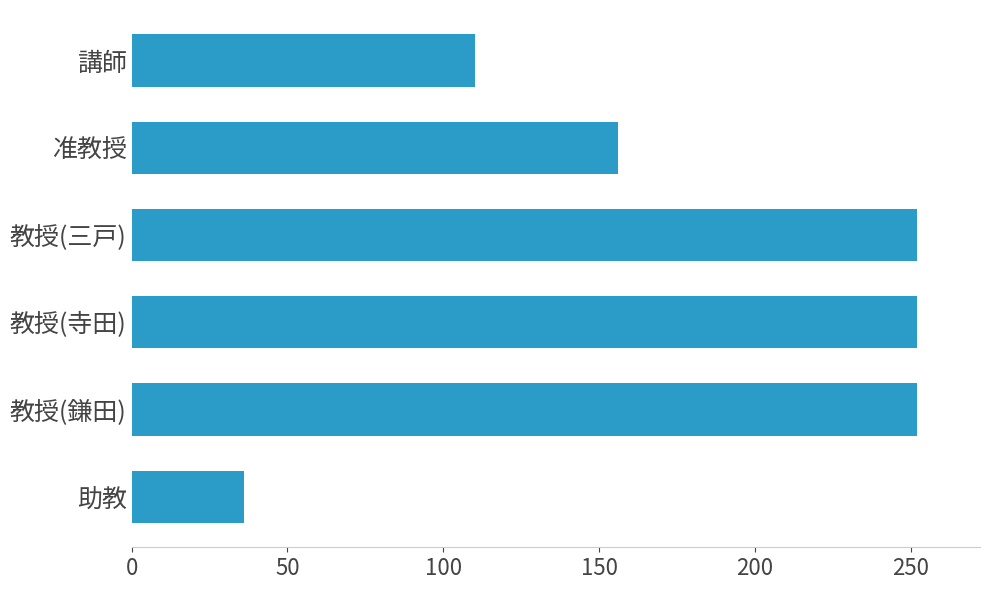

What is the average value?

176